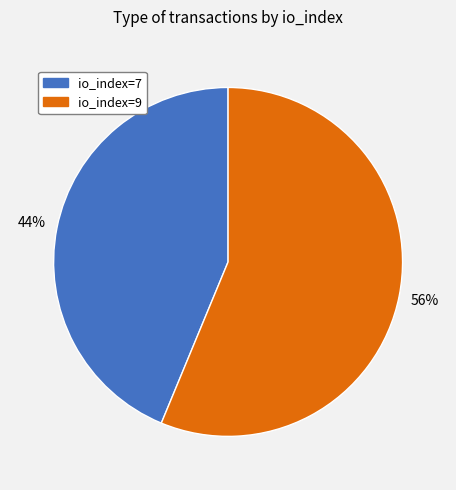

Which slice is the largest?

io_index=9